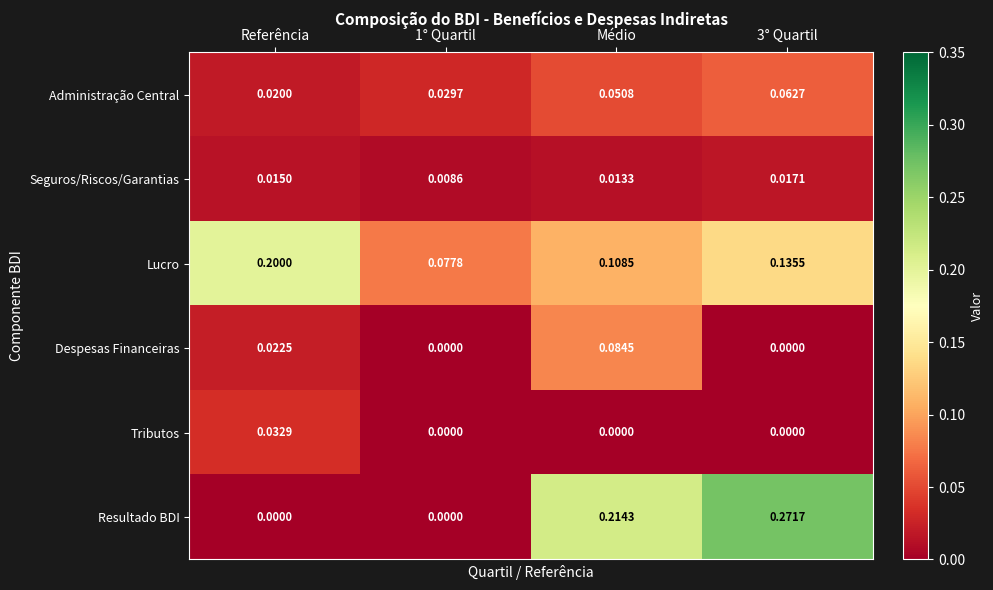

How many distinct data groups are displayed?

6